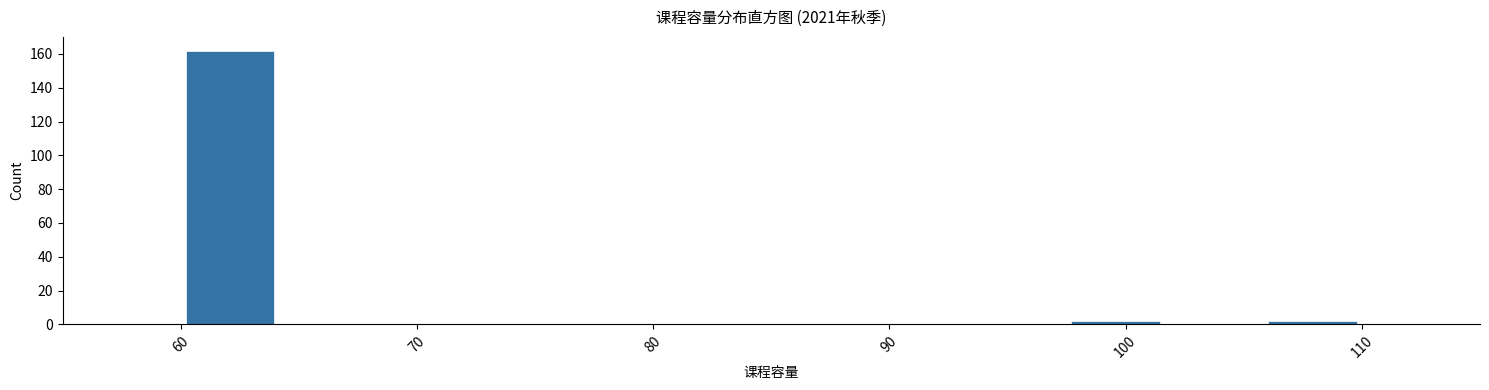

Over which range of the x-axis is the bar tallest?

60 to 64